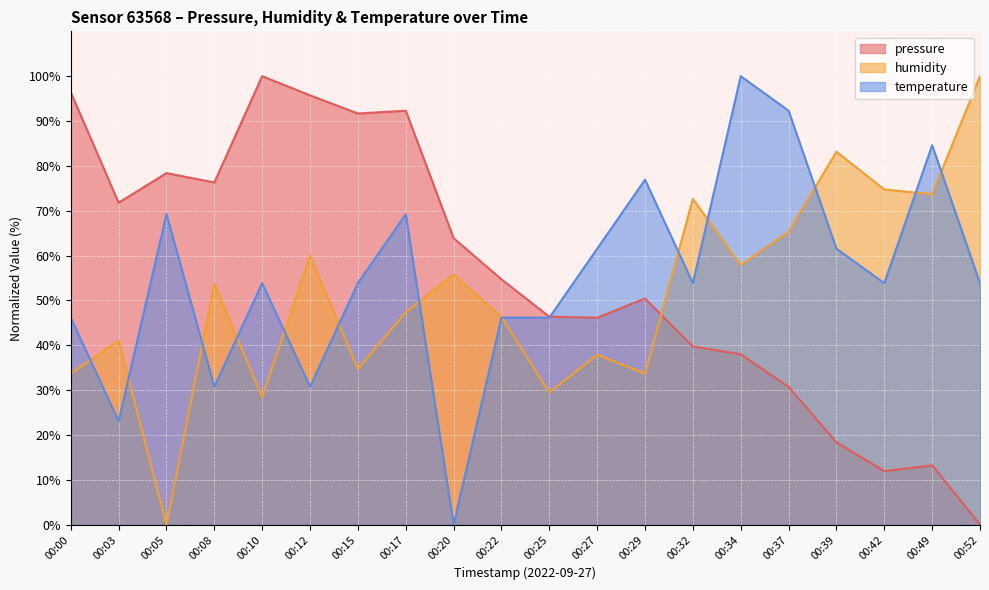

True or false: temperature has more than 0 interior local peaks.

True